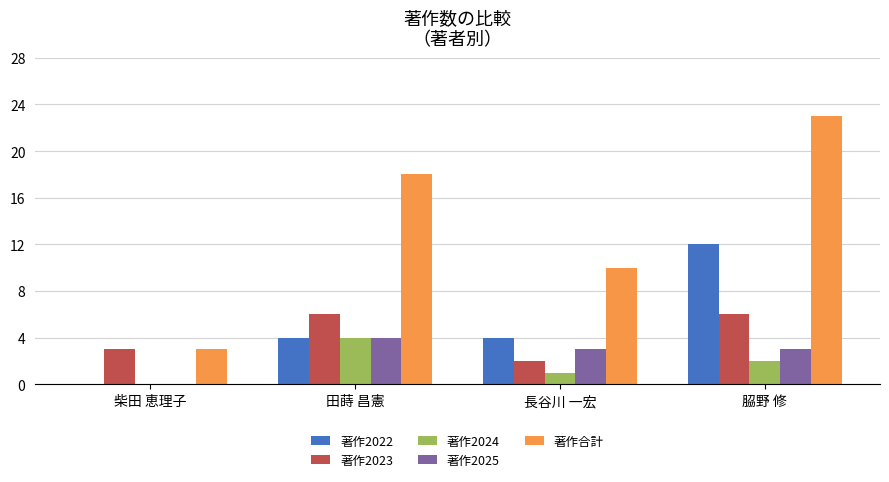

The 著作2024 series shows 1 at 柴田 恵理子. True or false?

False